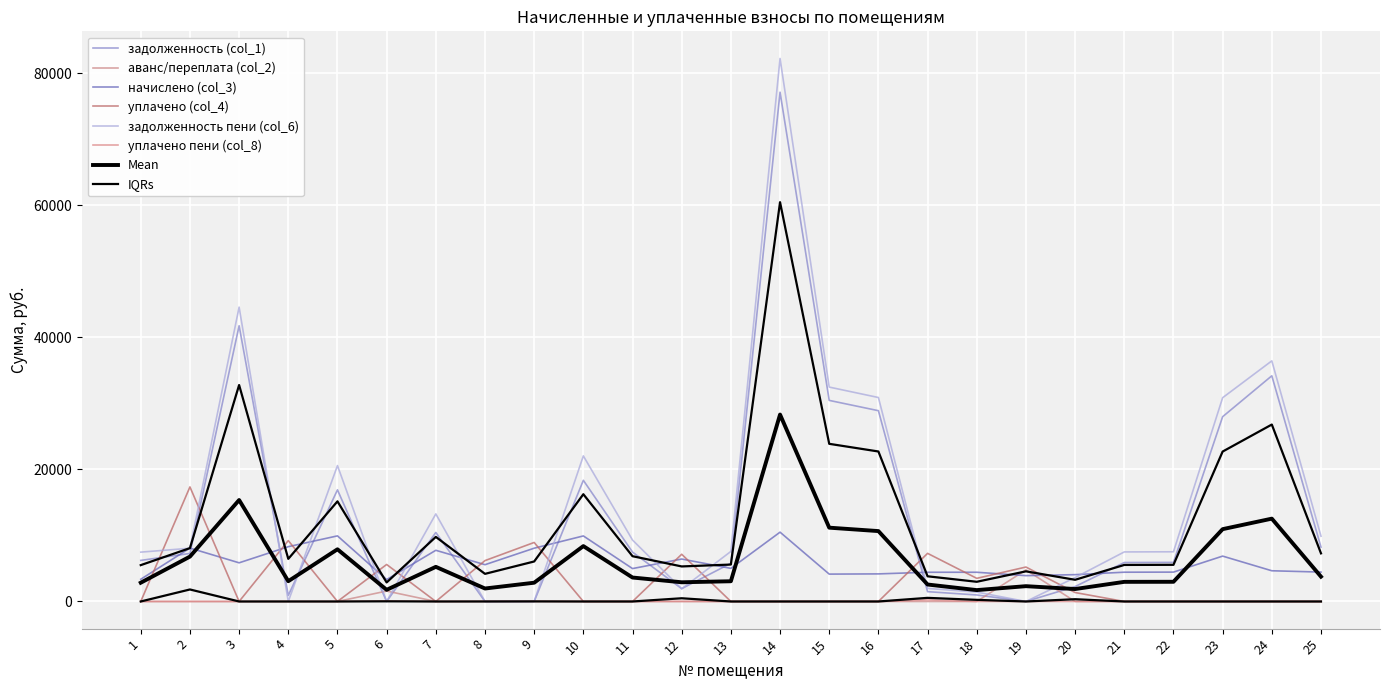

True or false: уплачено (col_4) has a value of 8054.5 at 8.

False